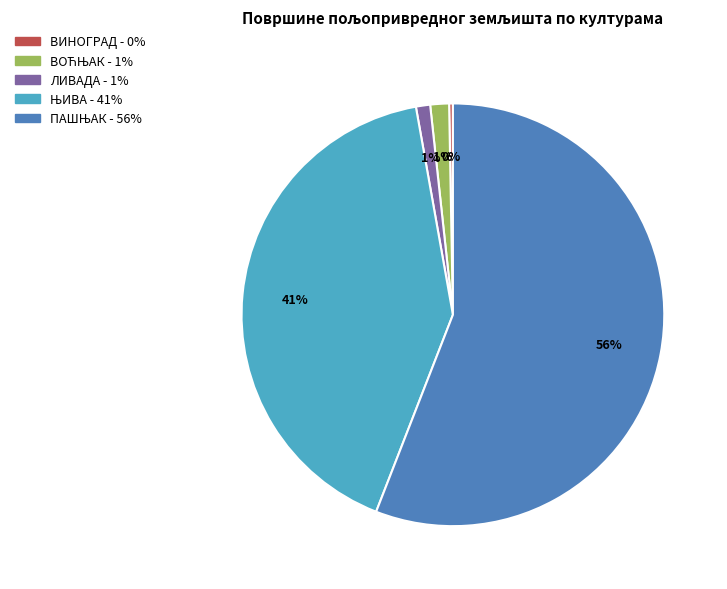

To the nearest percent, what is the average slice percentage?

20%